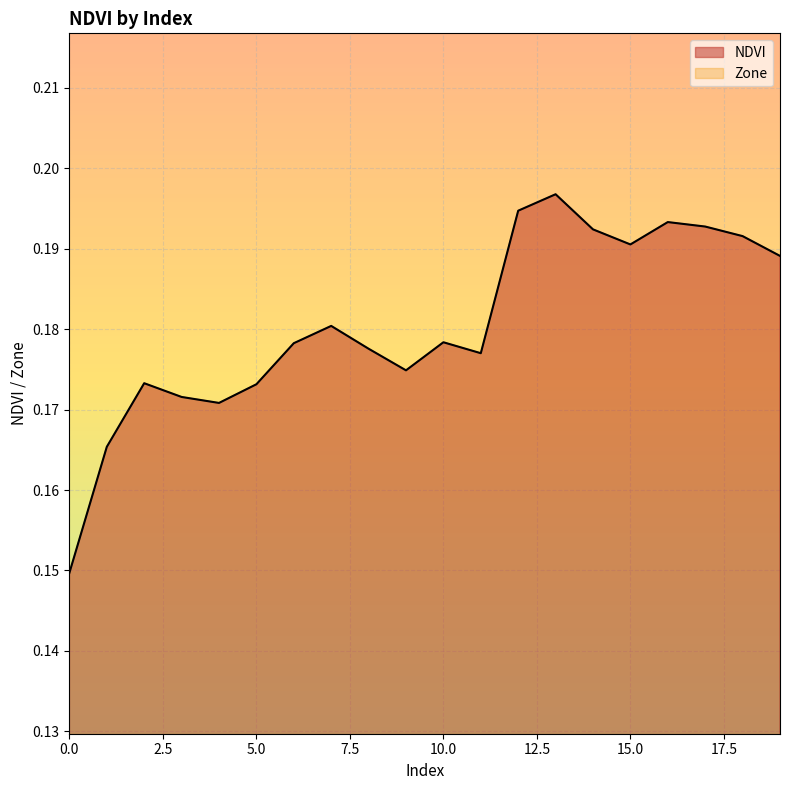

Reading right to left, list all the values displayed in this chart.

19=0.2	18=0.2	17=0.2	16=0.2	15=0.2	14=0.2	13=0.2	12=0.2	11=0.2	10=0.2	9=0.2	8=0.2	7=0.2	6=0.2	5=0.2	4=0.2	3=0.2	2=0.2	1=0.2	0=0.1